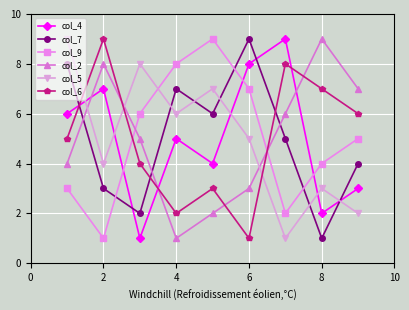

Count the number of categories in the chart.

9